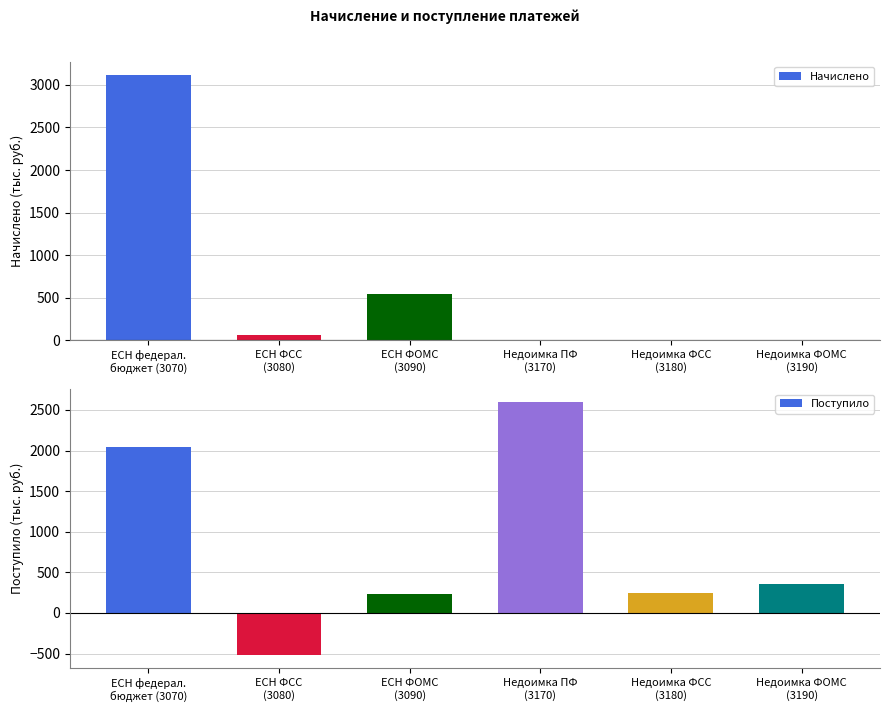

How many groups of bars are there?

6